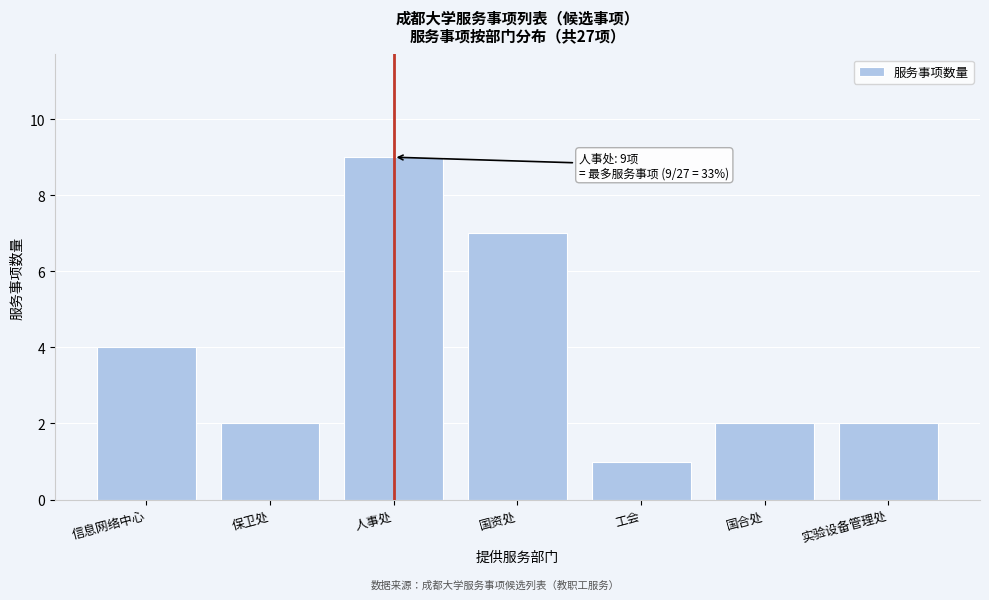

Reading left to right, transcribe all the data shown in this chart.

4	2	9	7	1	2	2